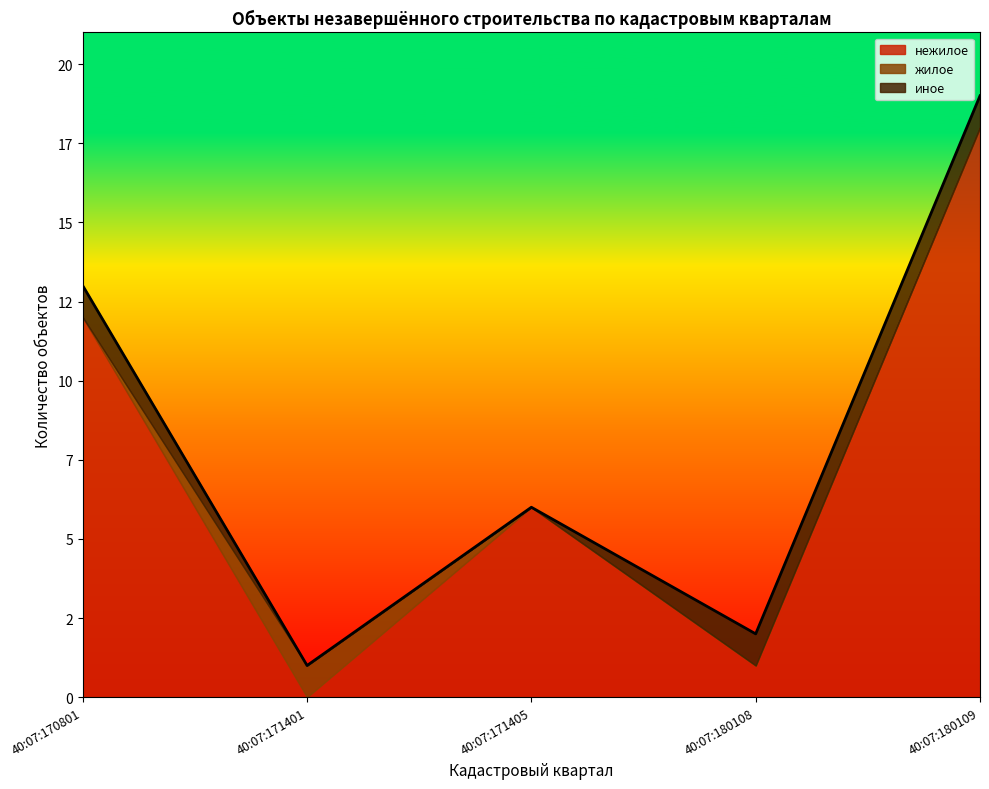

What is the value of the жилое point at the 2nd from the left?

1